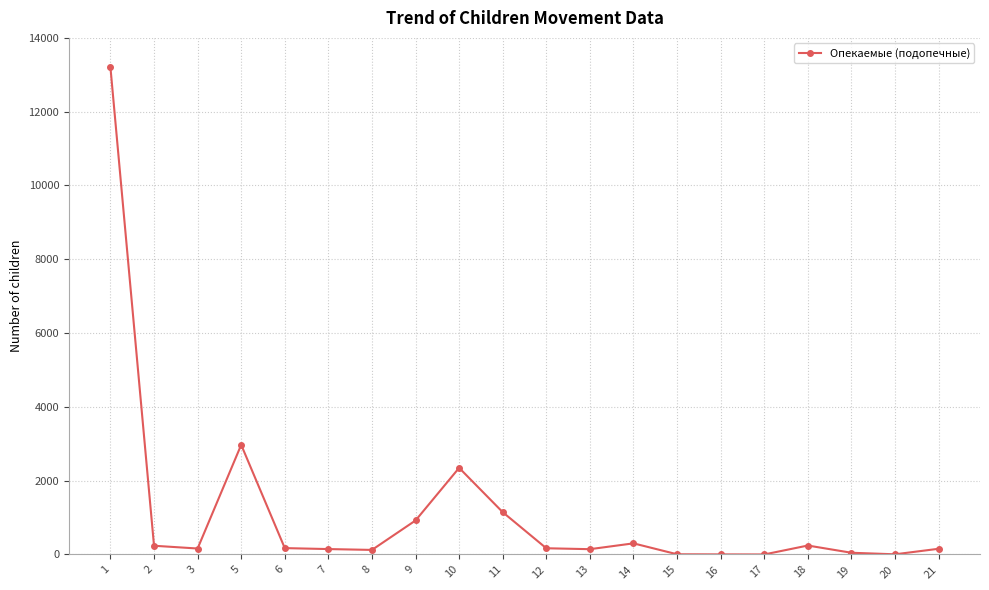

What is the value of the 7th point from the left?

123